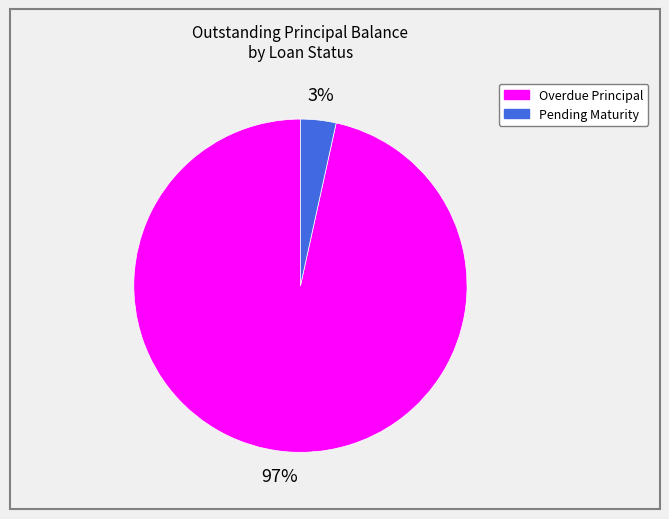

Is there a majority slice in this chart?

Yes